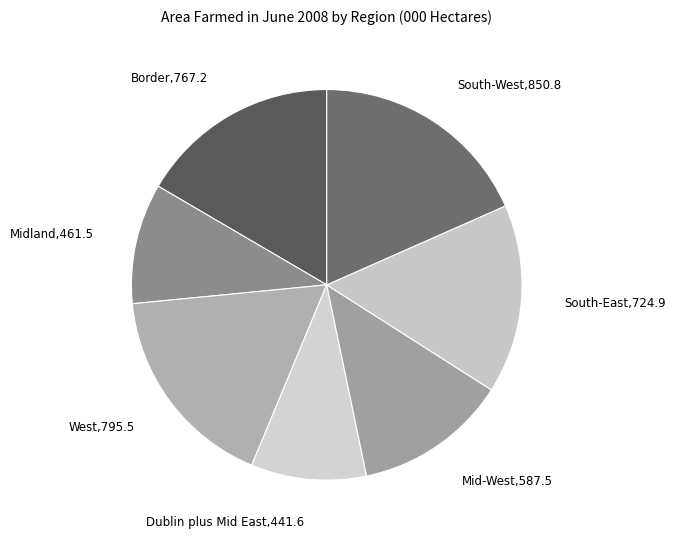

How many segments does this pie chart have?

7